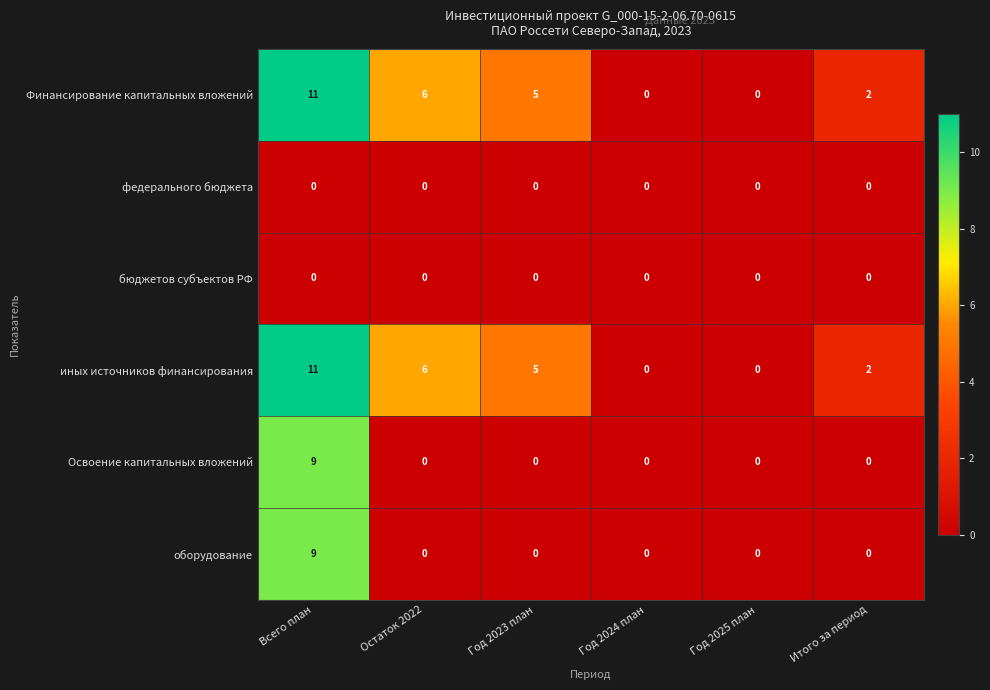

What is the total value across all series at Всего план?

40